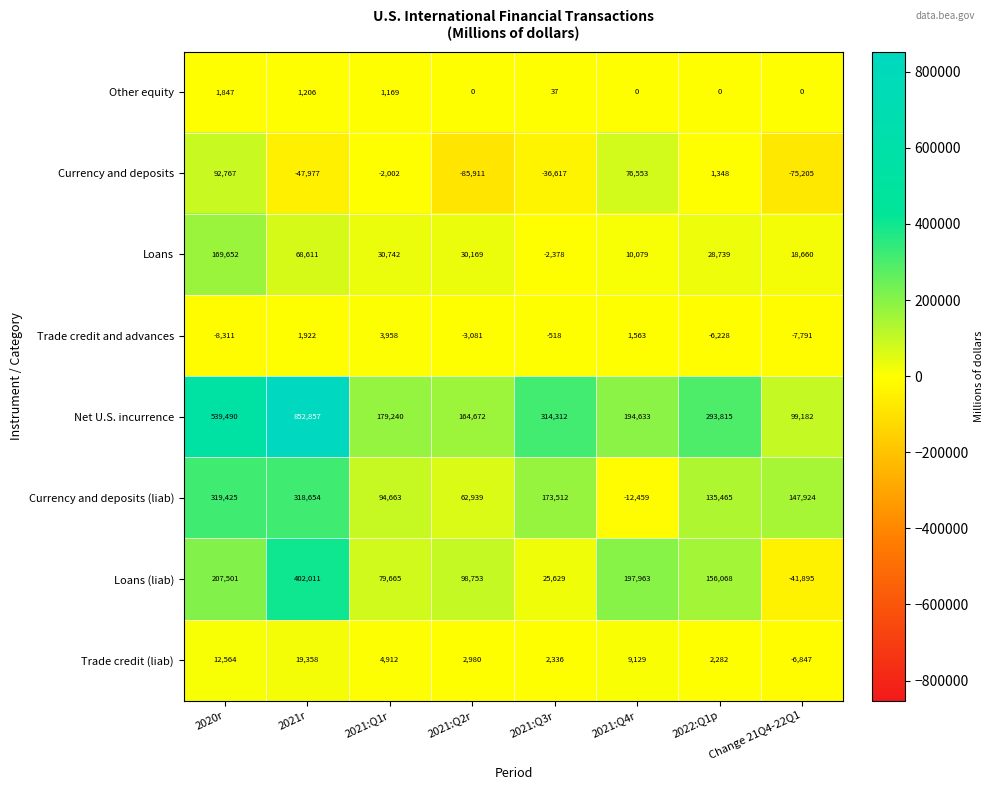

At which label does Loans first exceed 30169?

2020r